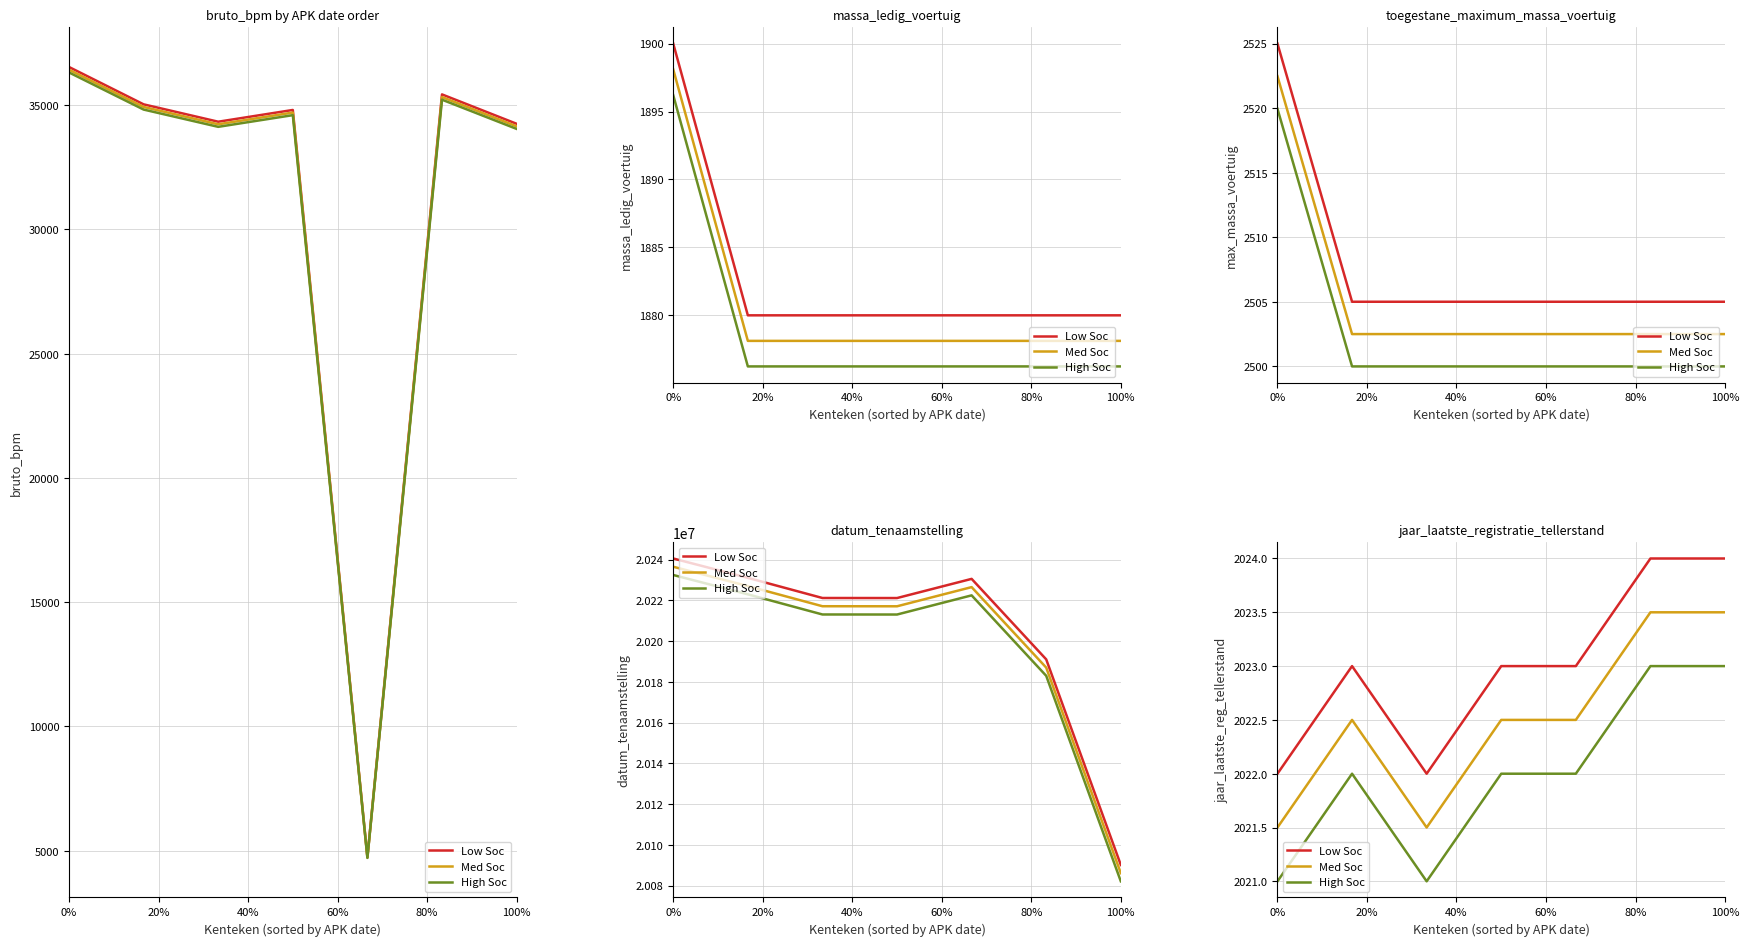

How many lines are shown in the chart?

3